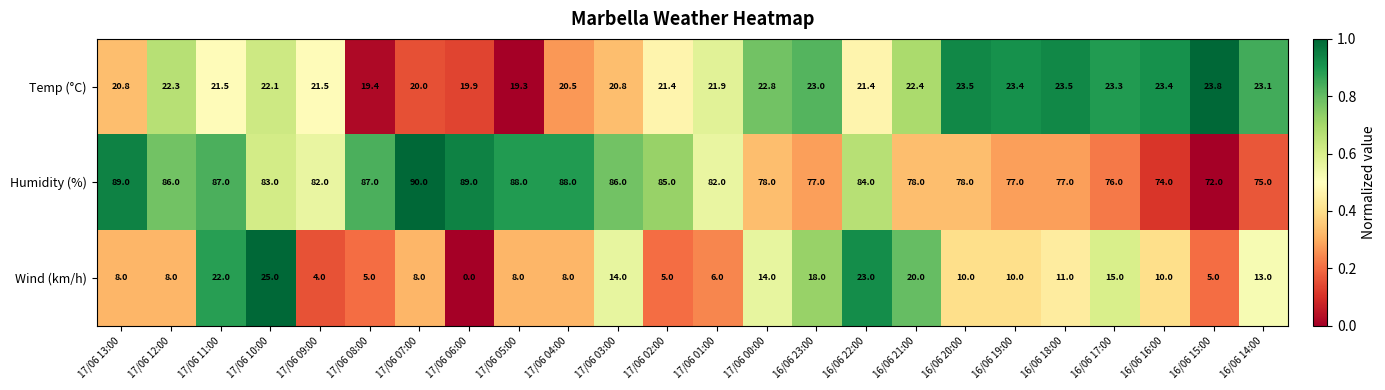

Which series has the largest range (max minus min)?

Wind (km/h)